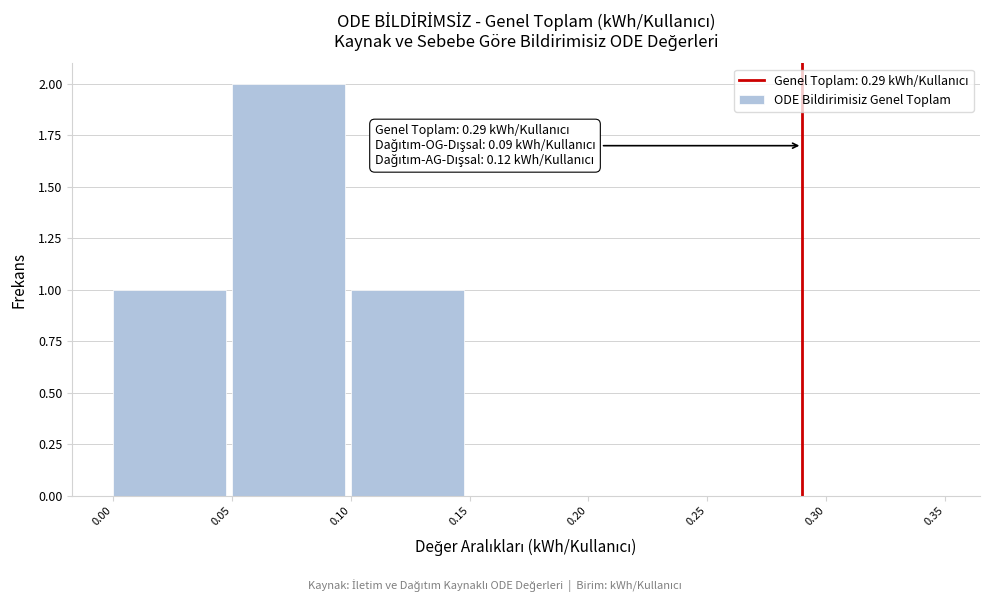

Which range on the x-axis has the tallest bar?

0.05 to 0.10